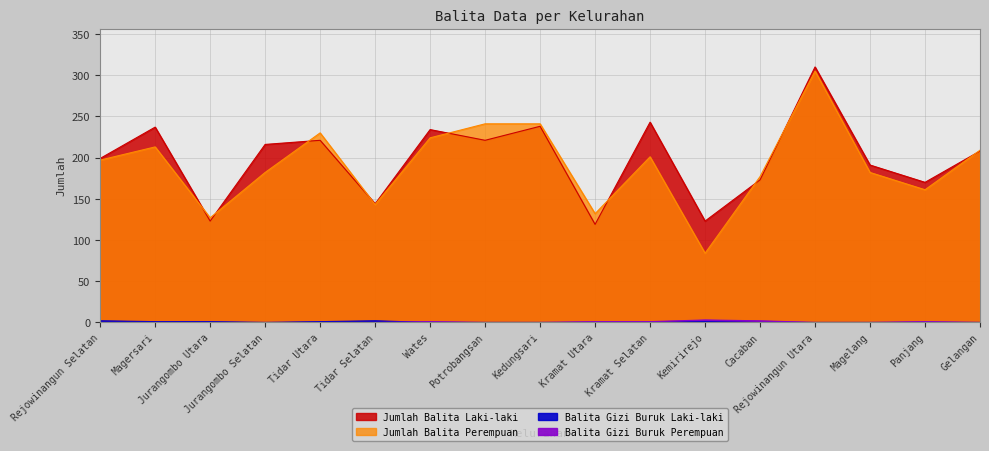

What is the label of the 16th point from the left?

Panjang